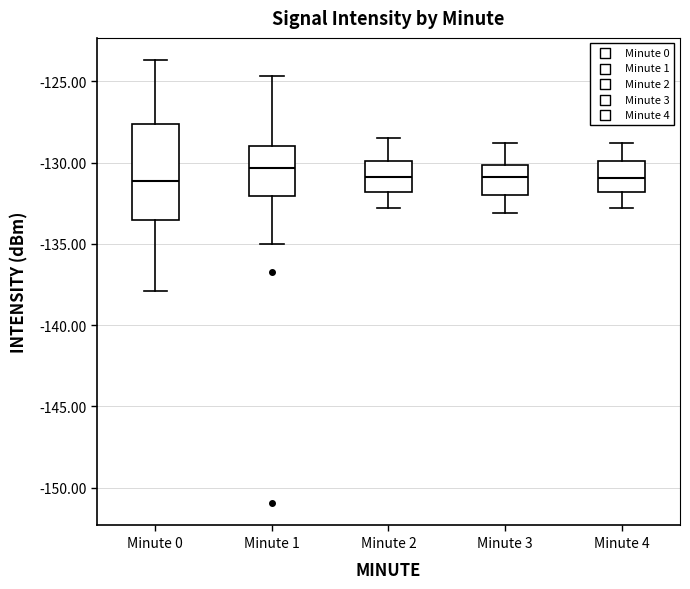

Reading left to right, transcribe this box plot: for each box, give where its median line is, the range the box spans, and where its two whiskers end, as read against the y-axis. The values are not printed on the chart, so give them approximately, as read against the axis.

Minute 0: median -131.0, box -133.5 to -127.5, whiskers -138.0 to -123.5
Minute 1: median -130.5, box -132.0 to -129.0, whiskers -135.0 to -124.5
Minute 2: median -131.0, box -132.0 to -130.0, whiskers -133.0 to -128.5
Minute 3: median -131.0, box -132.0 to -130.0, whiskers -133.0 to -129.0
Minute 4: median -131.0, box -132.0 to -130.0, whiskers -133.0 to -129.0